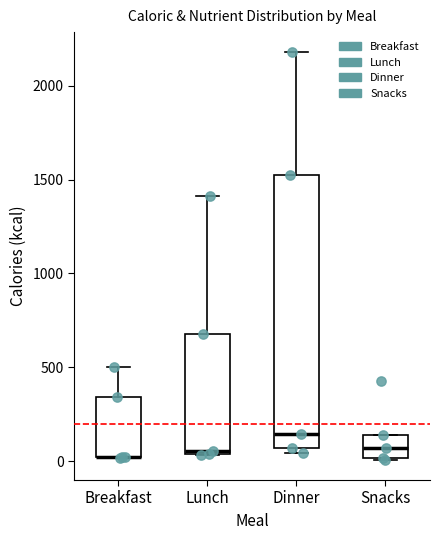

Comparing the boxes themselves (not the whiskers), which one is the tallest?

Dinner